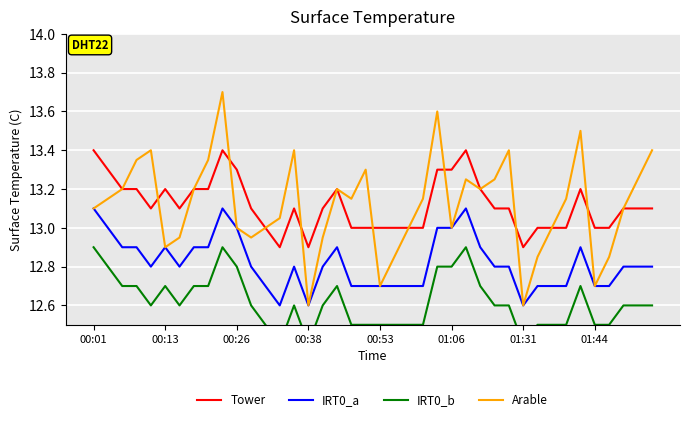

How many series are shown in this chart?

4